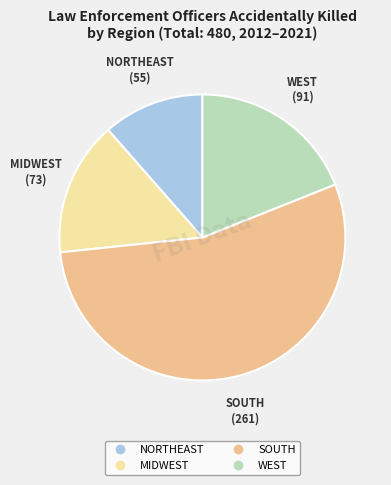

Does any single category account for the majority?

Yes